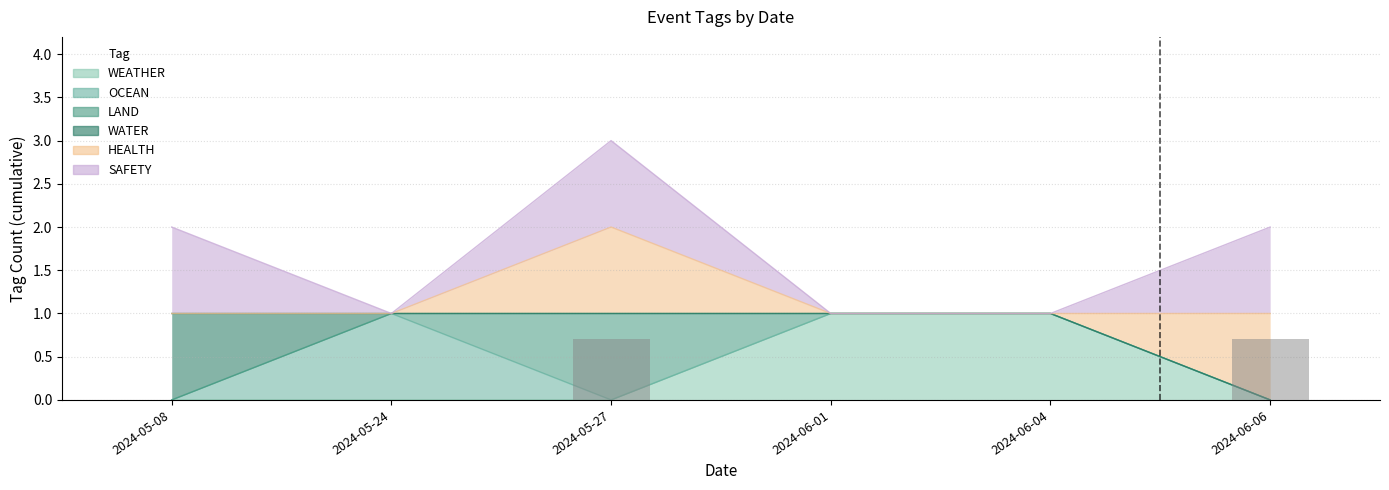

Does the chart contain stacked bars?

No